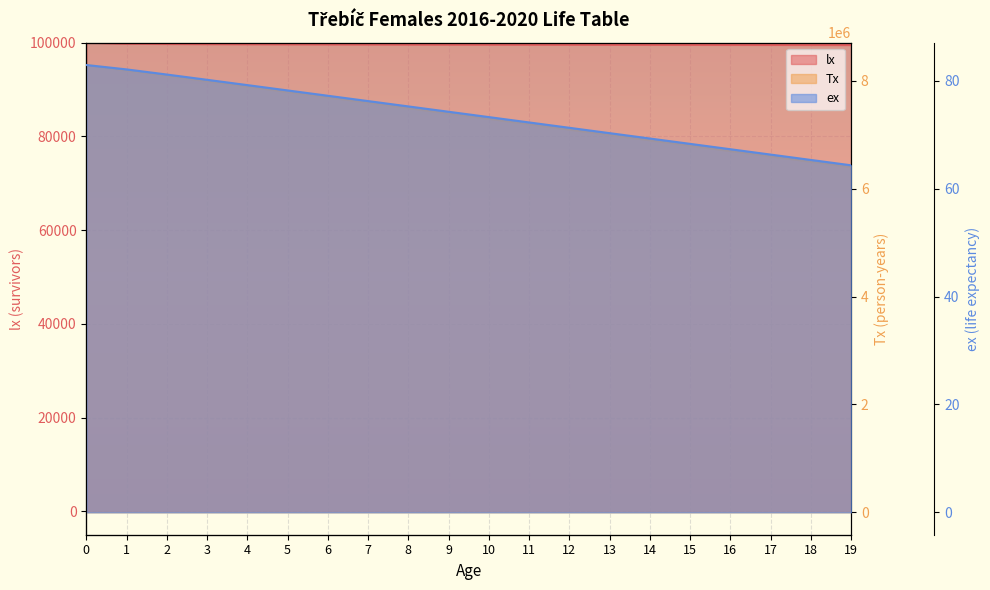

The Tx series shows 7297061.9 at 10. True or false?

True